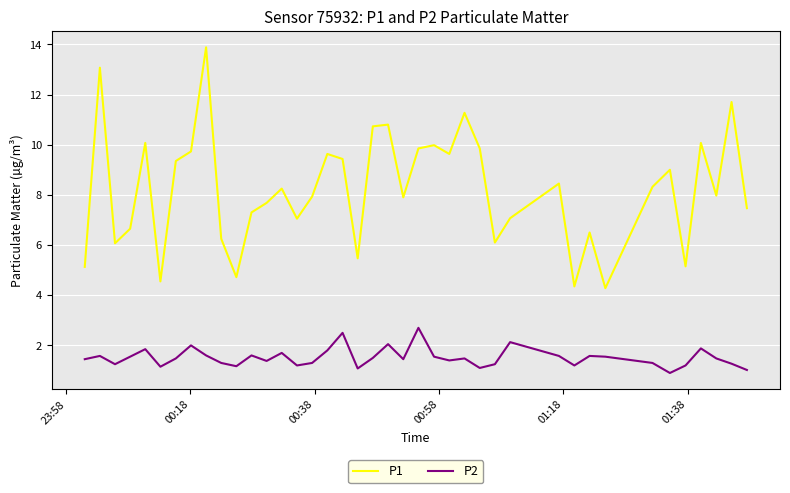

Count the number of data series in this chart.

2